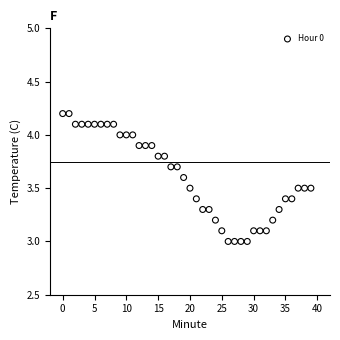

What is the range of Y values (max minus min)?

1.2